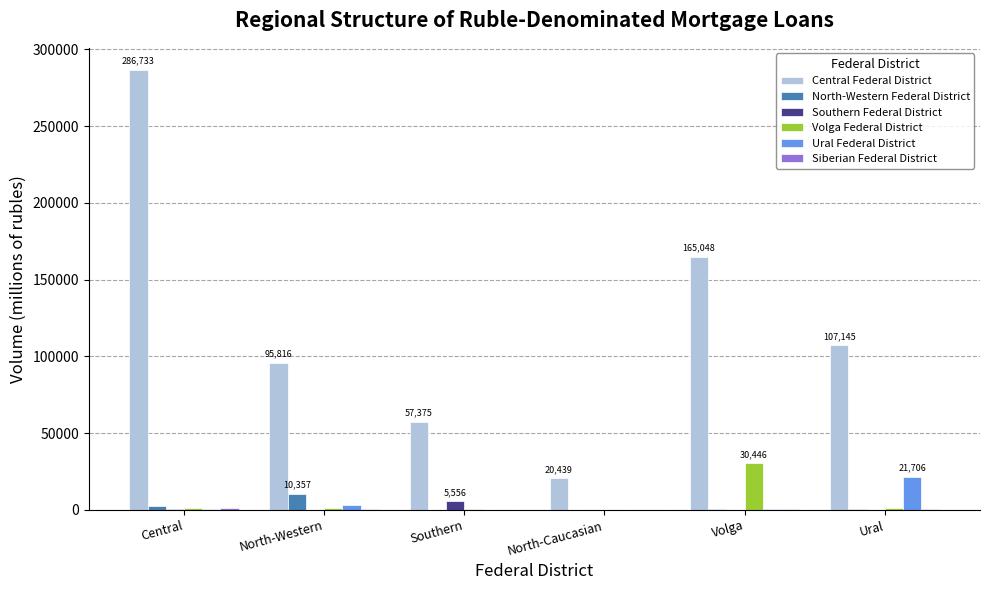

The Volga Federal District series shows 44732 at Volga. True or false?

False